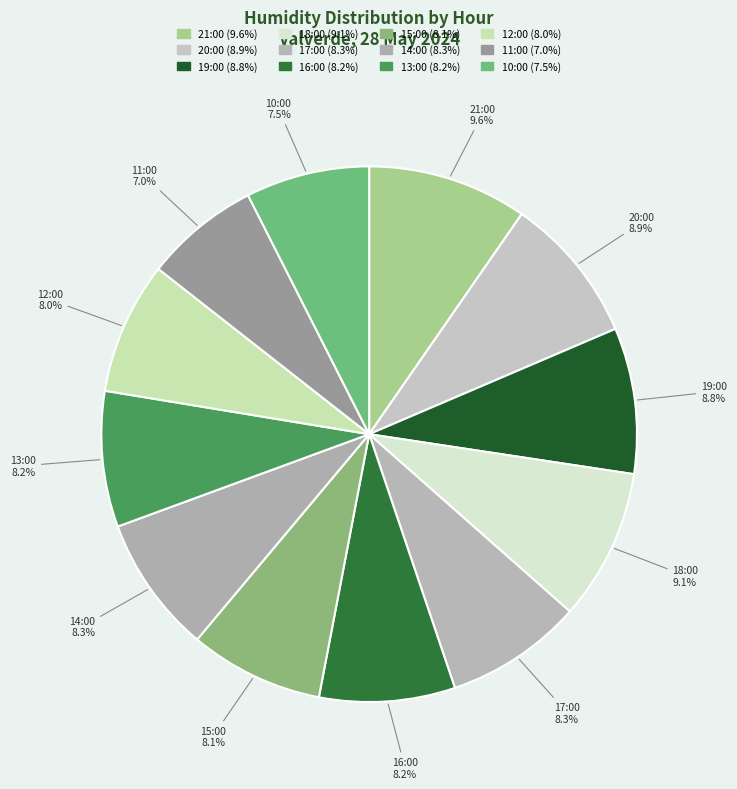

The 12:00 slice represents 8% of the pie. True or false?

True